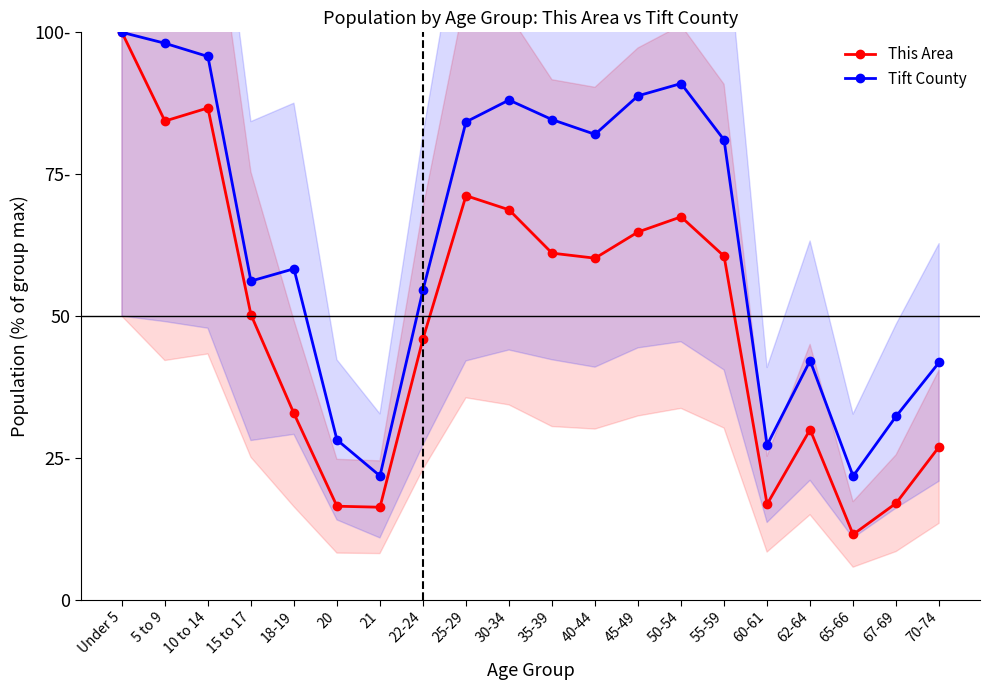

Reading left to right, list all the values displayed in this chart.

This Area: 100.0	84.4	86.7	50.3	32.9	16.5	16.3	46.0	71.2	68.7	61.1	60.2	64.8	67.5	60.6	16.9	30.0	11.5	17.1	27.0
Tift County: 100.0	98.1	95.7	56.2	58.3	28.2	21.9	54.6	84.2	88.1	84.6	82.0	88.8	91.0	81.0	27.3	42.2	21.8	32.4	41.9